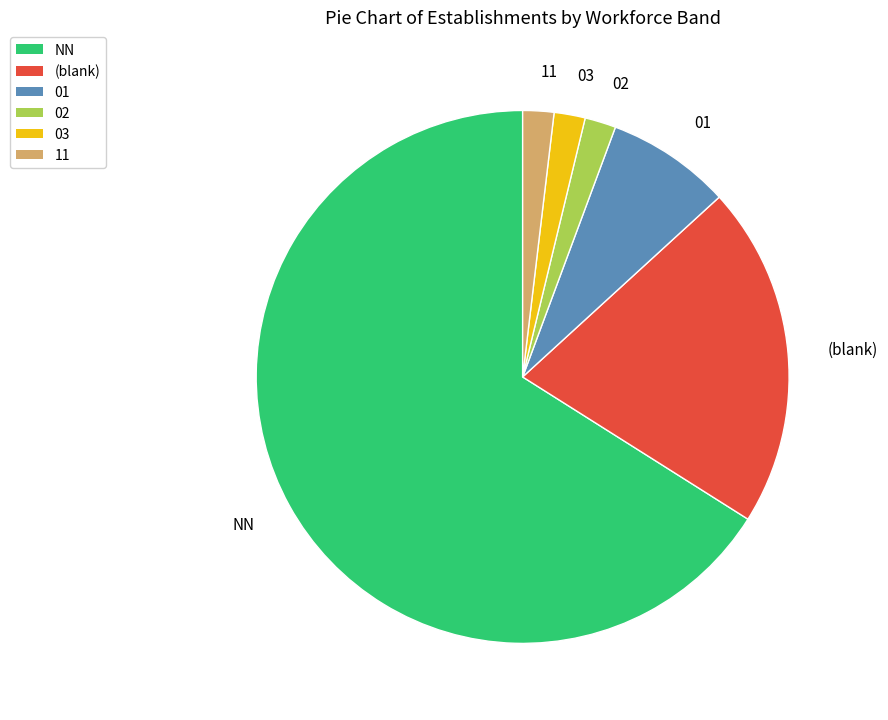

How many segments does this pie chart have?

6